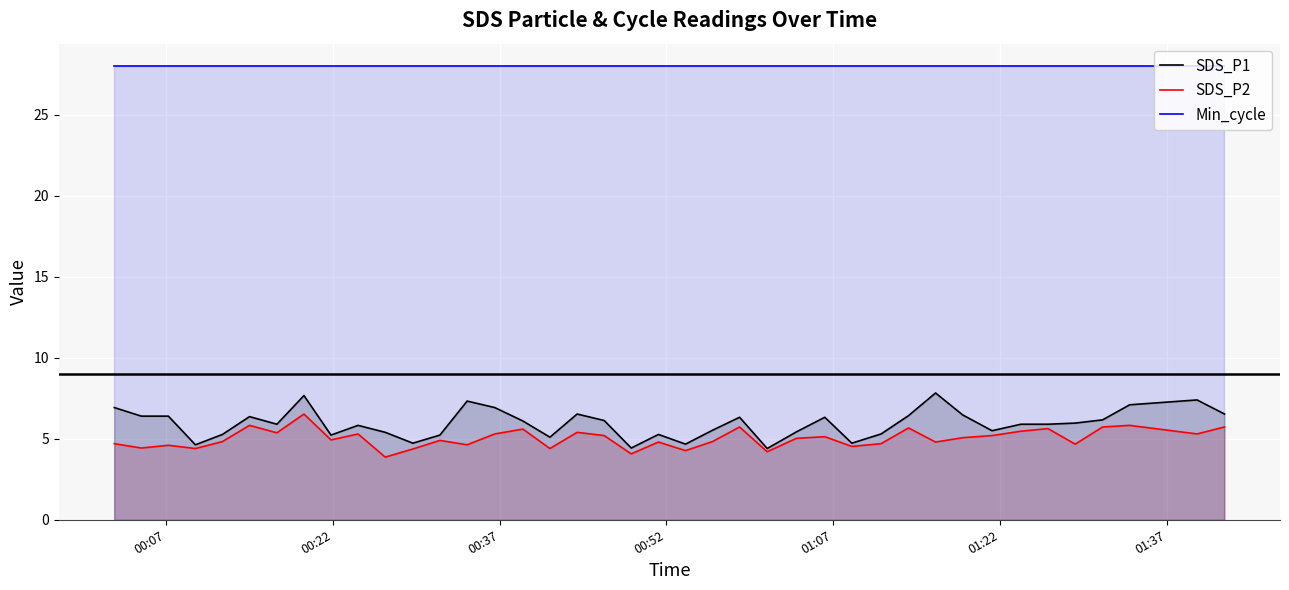

Where does the SDS_P1 series first go above 5?

00:07